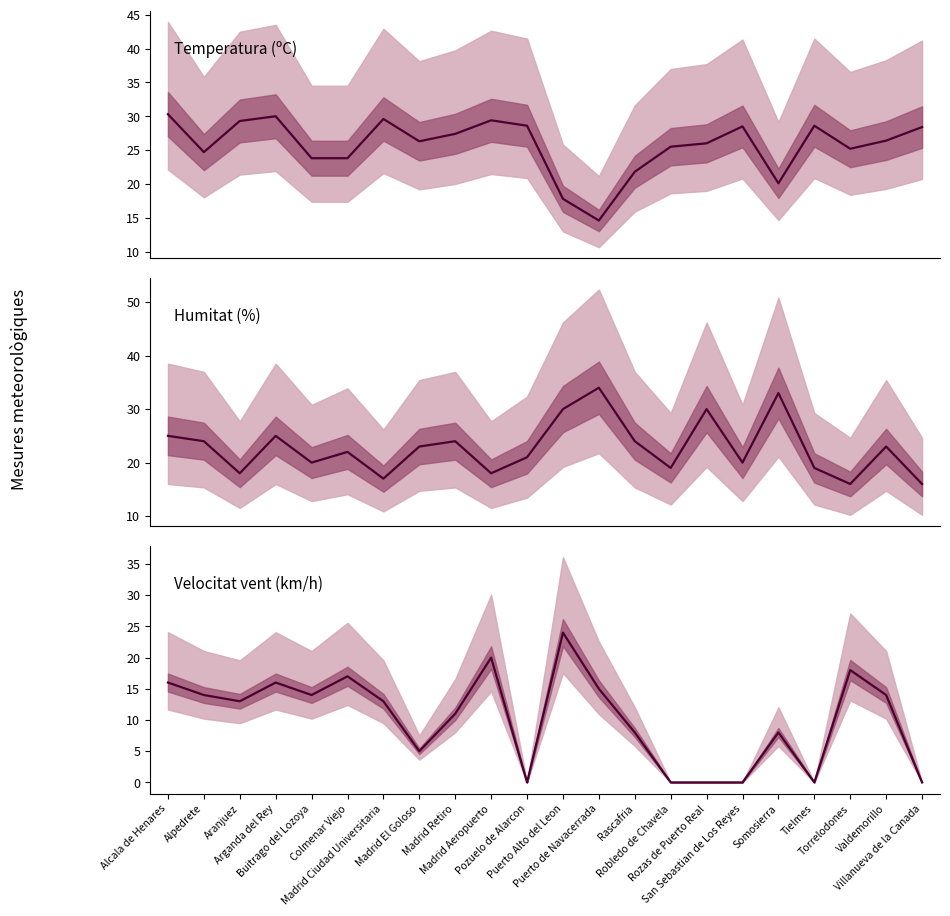

What is the average value of the Velocitat vent (km/h) series?

10.3